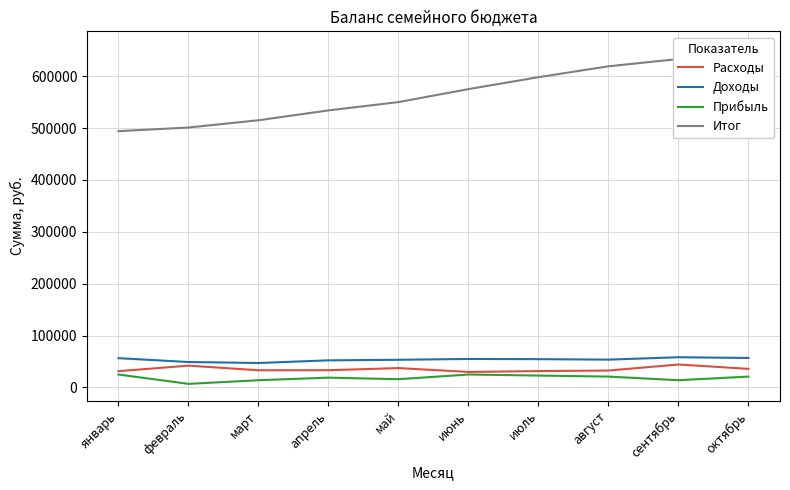

What are all the series names shown in the legend?

Расходы, Доходы, Прибыль, Итог